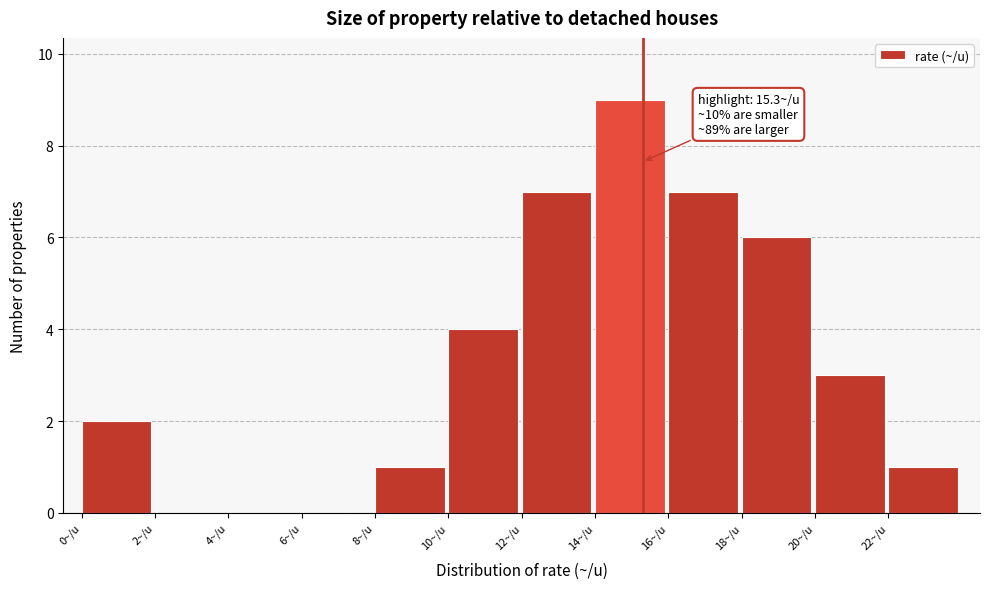

Which range on the x-axis has the tallest bar?

14 to 16